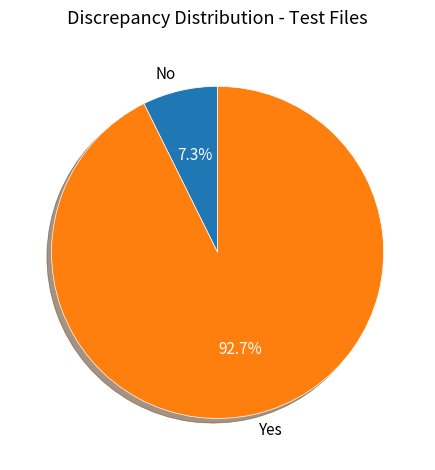

Does any single category account for the majority?

Yes